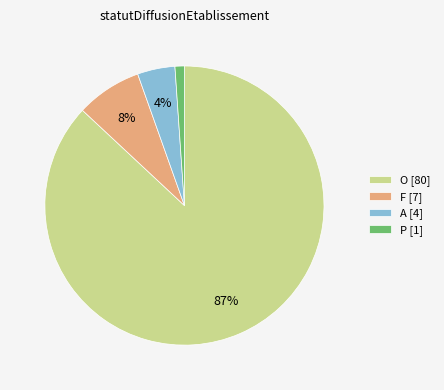

What percentage is the A slice, to the nearest percent?

4%